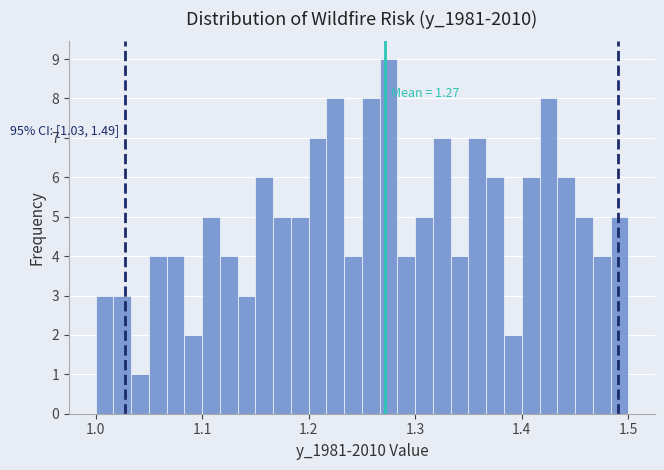

Around what value on the x-axis is the tallest bar? Give the approximate position of its centre, as read against the axis.

1.28